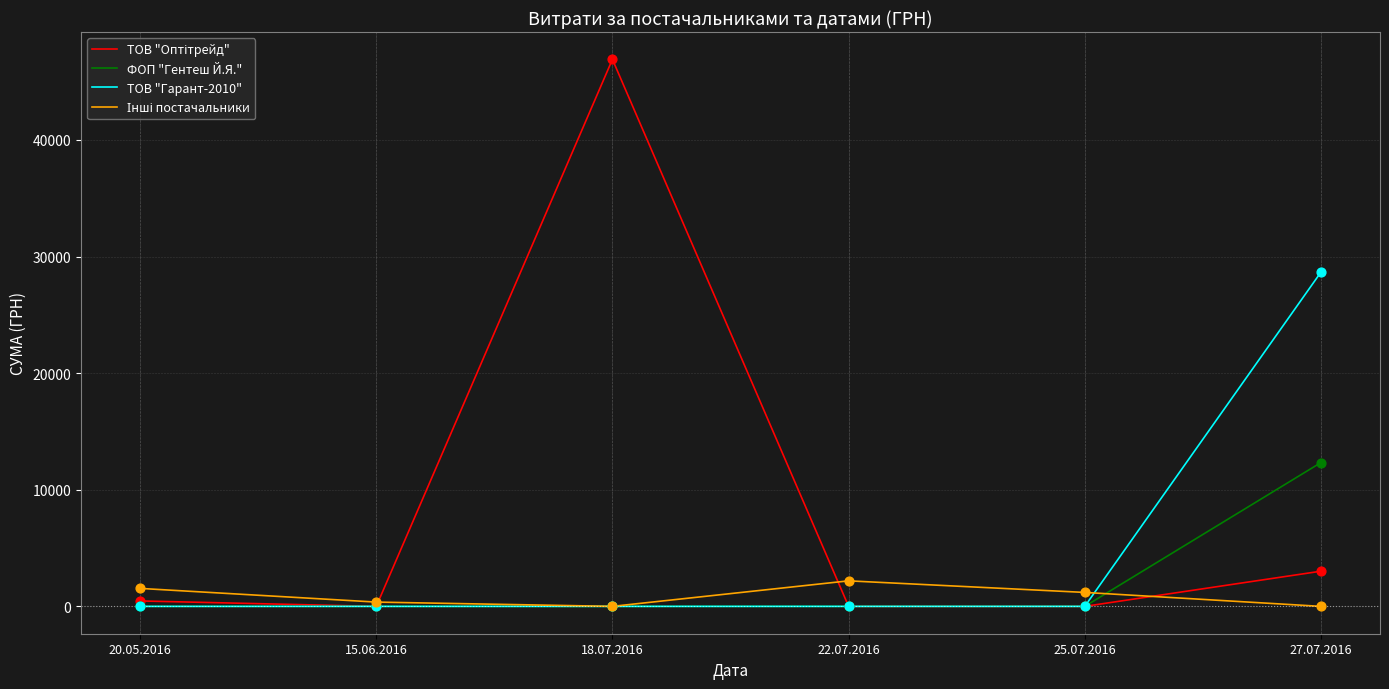

At how many categories does at least one series exceed 14303?

2